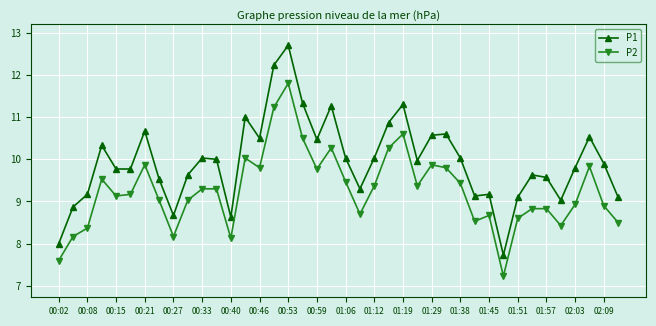

What is the sum of all P2 values?

370.4